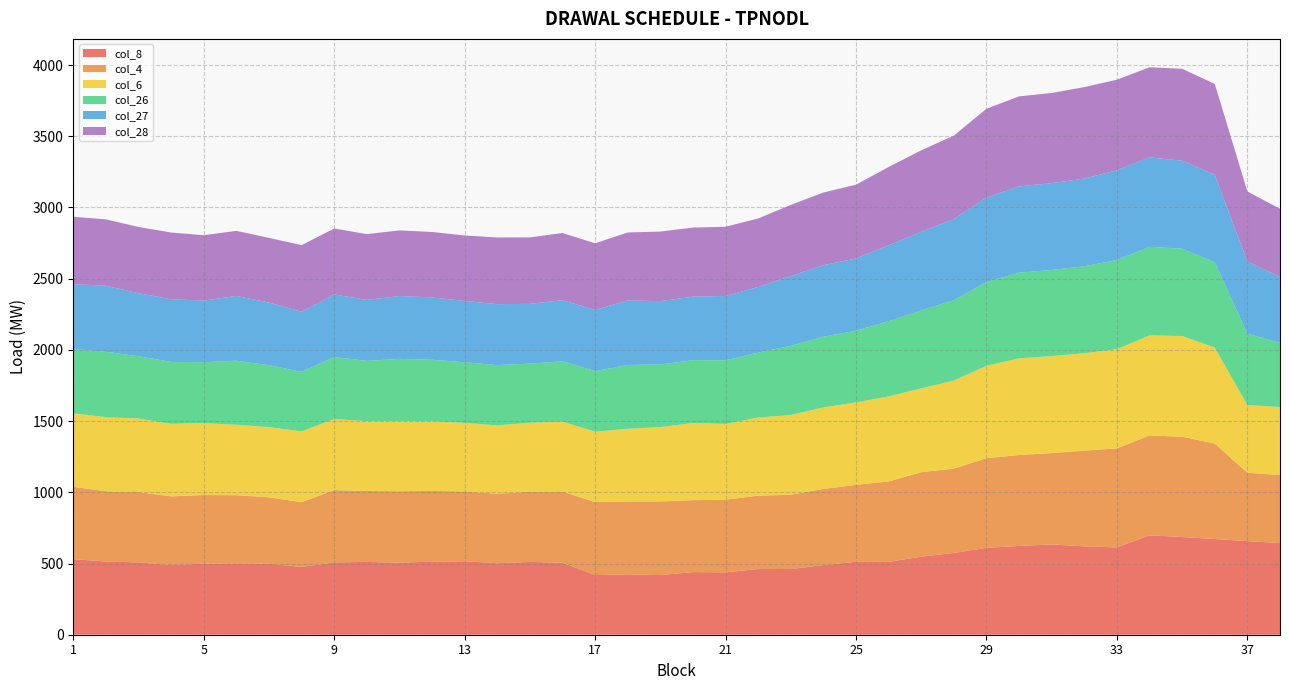

Reading left to right, extract all data points from this chart.

col_8: 1=531.0	2=514.0	3=508.0	4=489.0	5=499.0	6=501.0	7=499.0	8=476.0	9=508.0	10=511.0	11=506.0	12=513.0	13=516.0	14=502.0	15=511.0	16=506.0	17=418.7	18=423.4	19=418.9	20=439.8	21=438.0	22=461.3	23=461.6	24=489.0	25=512.2	26=511.4	27=548.4	28=574.4	29=610.1	30=623.6	31=634.1	32=620.6	33=613.3	34=698.0	35=686.0	36=672.0	37=657.3	38=643.6
col_4: 1=508.0	2=493.3	3=494.0	4=482.5	5=482.1	6=478.6	7=466.0	8=454.7	9=507.5	10=498.3	11=501.2	12=496.5	13=490.0	14=487.8	15=493.0	16=499.0	17=513.0	18=511.7	19=516.8	20=505.2	21=510.0	22=515.0	23=521.3	24=535.0	25=540.0	26=565.0	27=592.6	28=591.9	29=629.8	30=638.4	31=641.2	32=672.0	33=695.0	34=701.0	35=704.5	36=670.5	37=480.0	38=477.0
col_6: 1=515.0	2=520.3	3=516.0	4=509.5	5=505.0	6=495.0	7=493.0	8=497.0	9=499.5	10=490.3	11=493.2	12=488.5	13=482.0	14=479.8	15=485.0	16=491.0	17=494.0	18=511.0	19=522.0	20=542.0	21=532.0	22=549.0	23=560.0	24=572.0	25=579.0	26=597.0	27=589.0	28=618.0	29=649.0	30=679.0	31=681.0	32=684.0	33=697.0	34=703.0	35=707.0	36=673.0	37=476.0	38=478.0
col_26: 1=451.4	2=459.0	3=437.5	4=434.8	5=427.7	6=449.5	7=434.7	8=417.9	9=434.7	10=423.3	11=436.4	12=432.7	13=425.4	14=423.4	15=414.6	16=424.2	17=424.9	18=448.1	19=439.9	20=440.9	21=446.8	22=455.8	23=485.5	24=497.0	25=503.1	26=528.1	27=547.2	28=564.7	29=587.6	30=601.2	31=604.9	32=610.7	33=625.4	34=622.2	35=613.1	36=599.8	37=501.0	38=451.0
col_27: 1=456.4	2=464.0	3=442.5	4=439.8	5=432.7	6=454.5	7=439.7	8=422.9	9=439.7	10=428.3	11=441.4	12=437.7	13=430.4	14=428.4	15=419.6	16=429.2	17=429.9	18=453.1	19=444.9	20=445.9	21=451.8	22=460.8	23=490.5	24=502.0	25=508.1	26=533.1	27=552.2	28=569.7	29=592.6	30=606.2	31=609.9	32=615.7	33=630.4	34=627.2	35=618.1	36=614.8	37=506.0	38=464.0
col_28: 1=473.0	2=466.0	3=465.0	4=468.5	5=458.9	6=457.0	7=454.1	8=466.9	9=463.0	10=461.7	11=460.9	12=459.5	13=459.7	14=468.0	15=466.8	16=471.6	17=468.0	18=477.2	19=488.4	20=485.0	21=486.0	22=480.8	23=499.2	24=510.0	25=517.7	26=549.6	27=572.0	28=586.0	29=624.3	30=631.6	31=633.0	32=642.3	33=636.2	34=633.2	35=645.0	36=637.2	37=492.0	38=477.0